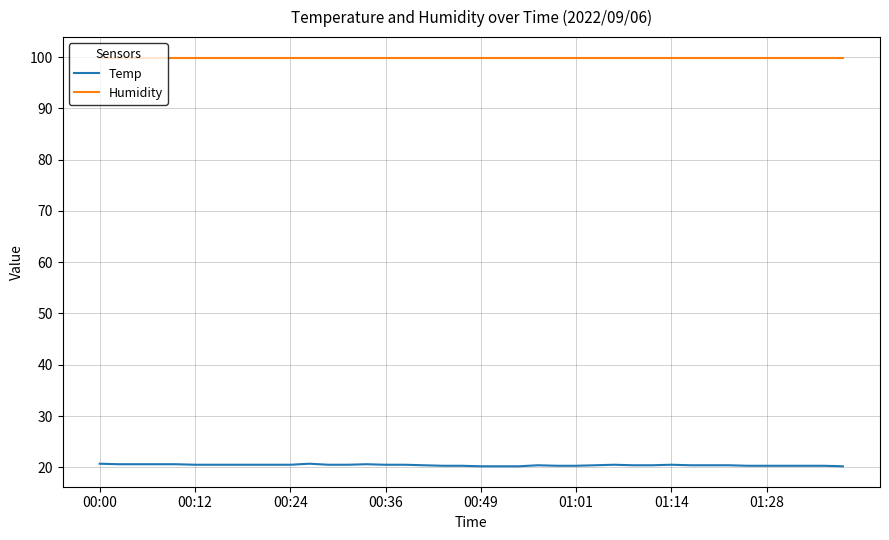

Rank the series by their average value, from lowest to highest.

Temp, Humidity